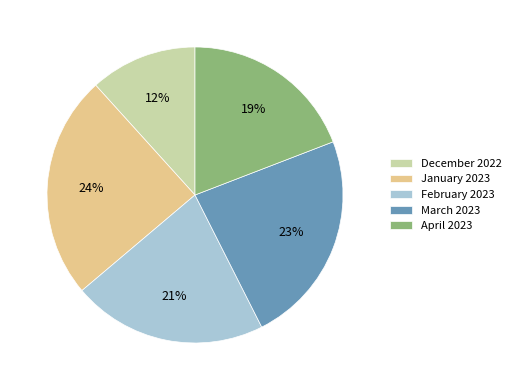

Which category has the smallest portion of the pie?

December 2022